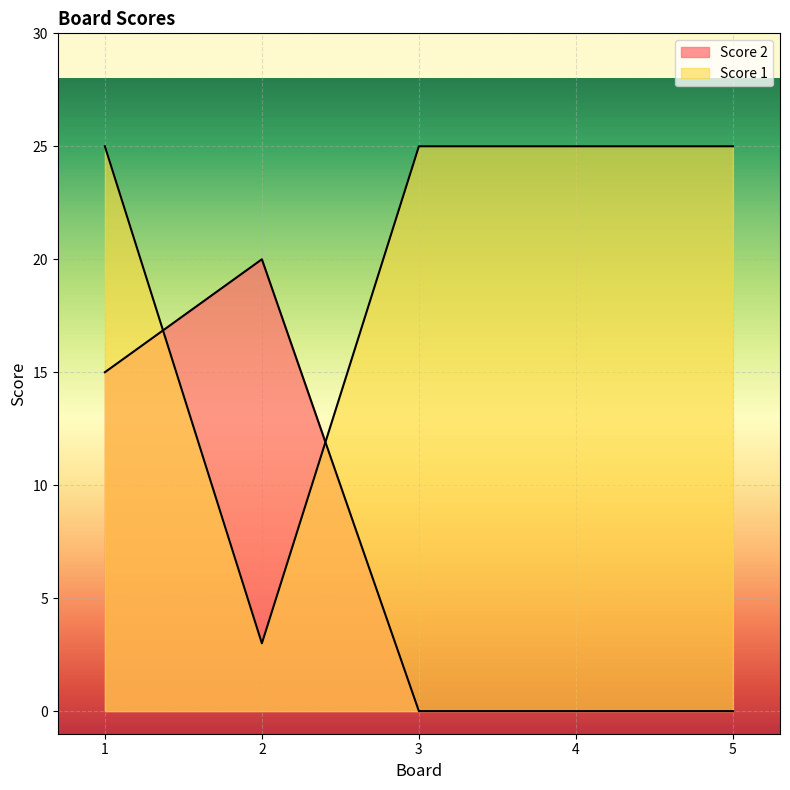

Which has a higher value, 4 or 2?

4